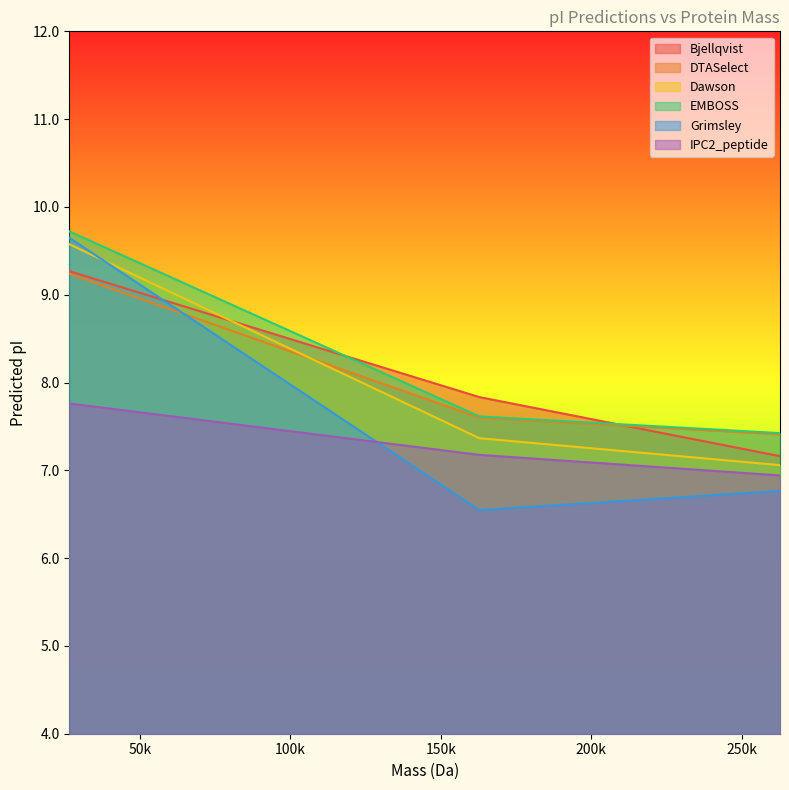

What is the sum of the IPC2_peptide values at 262745.33904000244 and 162824.88254000107?

14.1